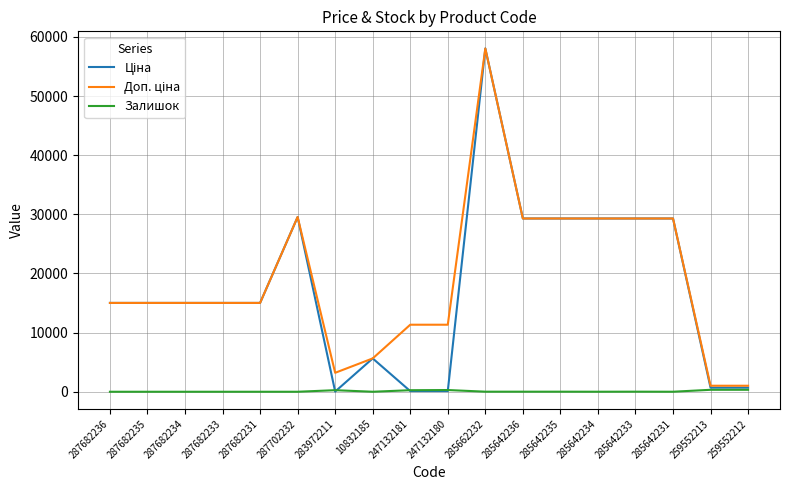

True or false: Залишок has a value of 4.0 at 285642231.

True